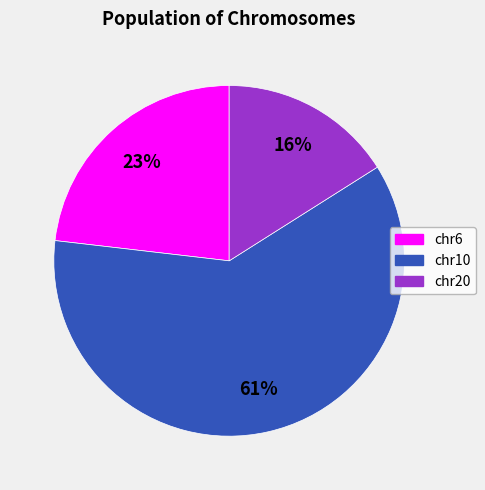

How many segments does this pie chart have?

3